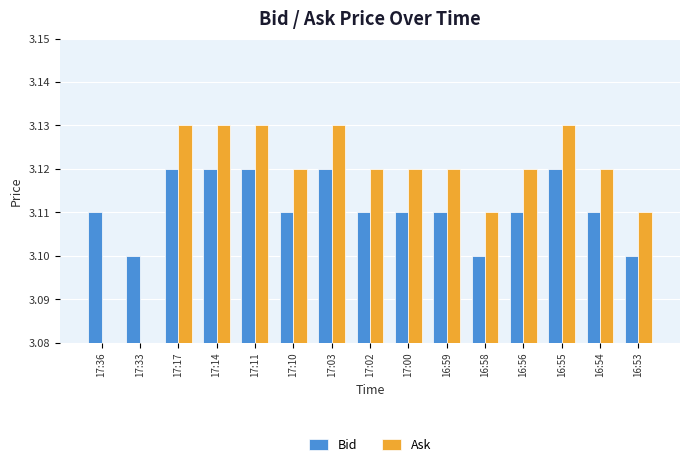

At 17:11, list the series in order from smallest to largest.

Bid, Ask